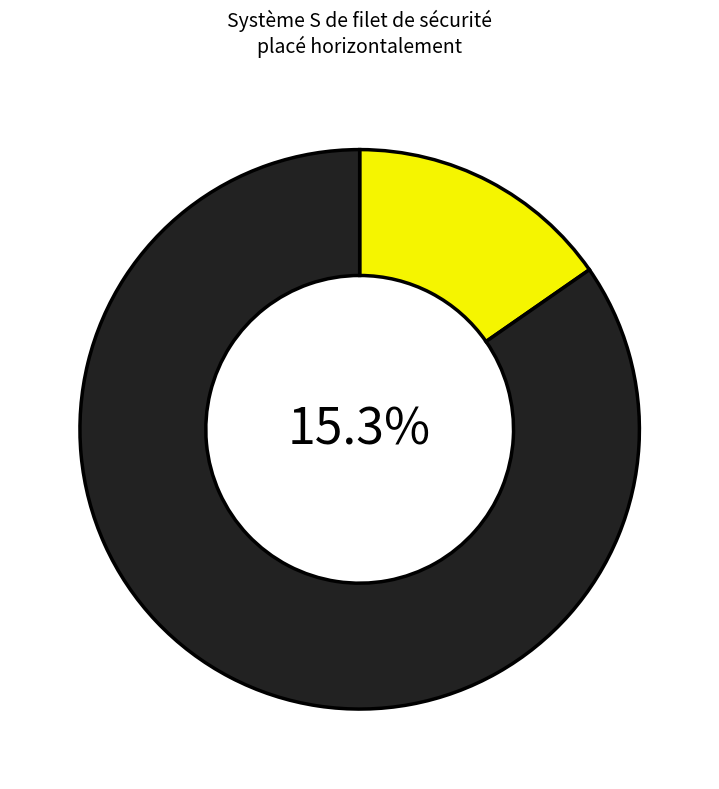

True or false: mt50sph010ed accounts for 15% of the total.

True